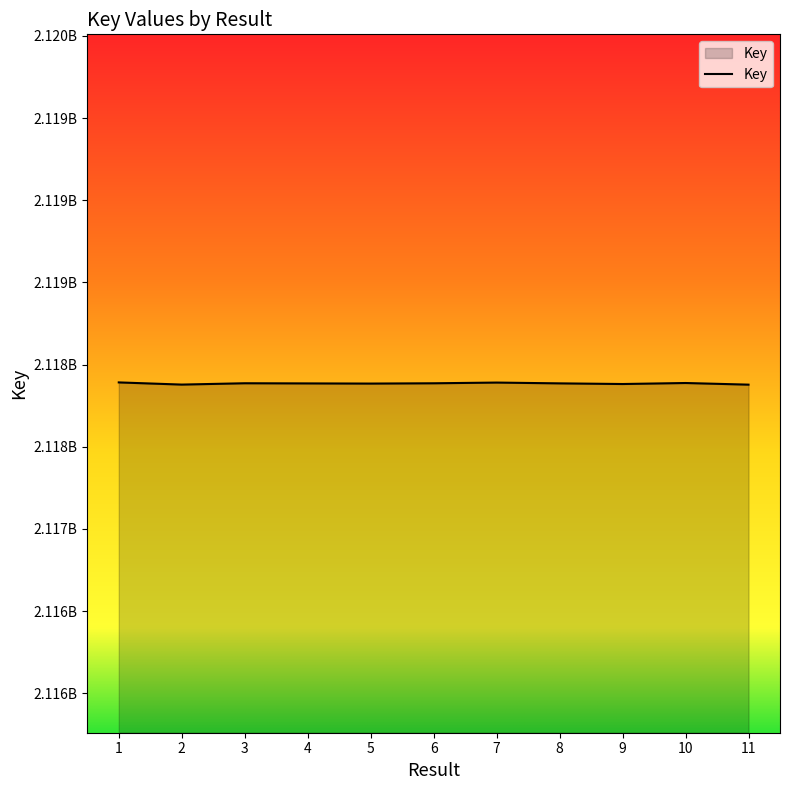

Does the chart display data point markers on the line(s)?

No